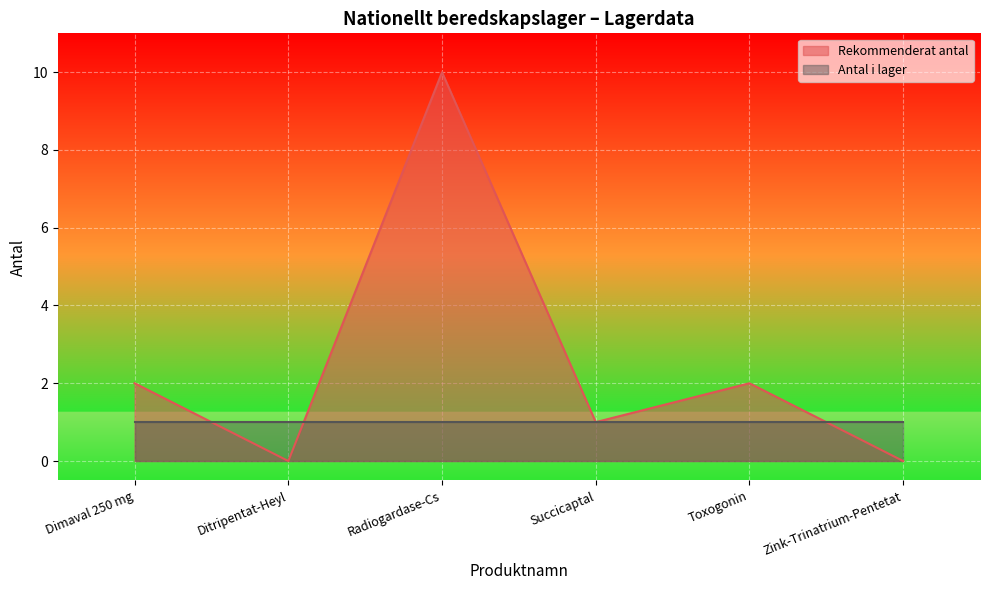

Count the number of values greater than 2.

1